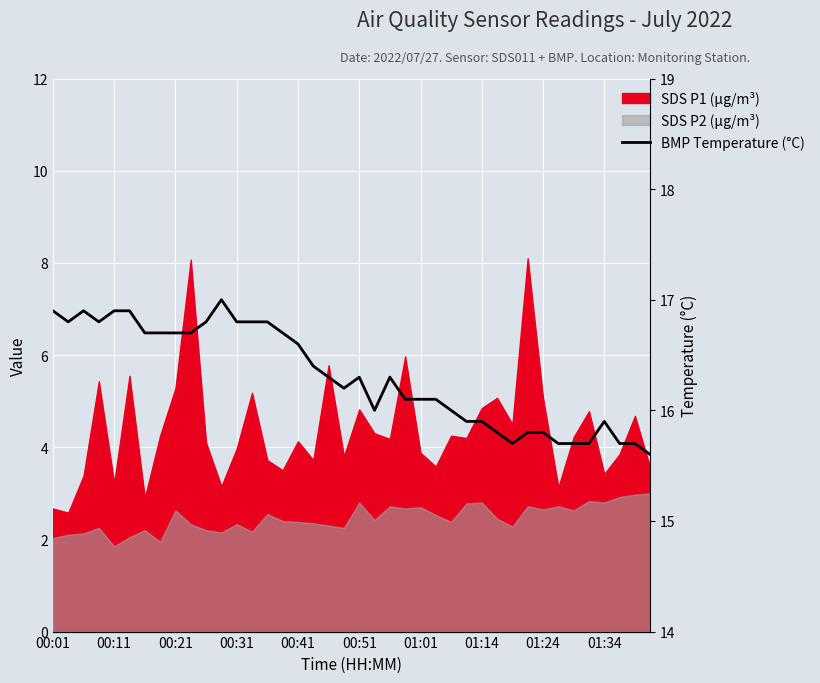

Reading right to left, extract all data points from this chart.

15.6	15.7	15.7	15.9	15.7	15.7	15.7	15.8	15.8	15.7	15.8	15.9	15.9	16.0	16.1	16.1	16.1	16.3	16.0	16.3	16.2	16.3	16.4	16.6	16.7	16.8	16.8	16.8	17.0	16.8	16.7	16.7	16.7	16.7	16.9	16.9	16.8	16.9	16.8	16.9